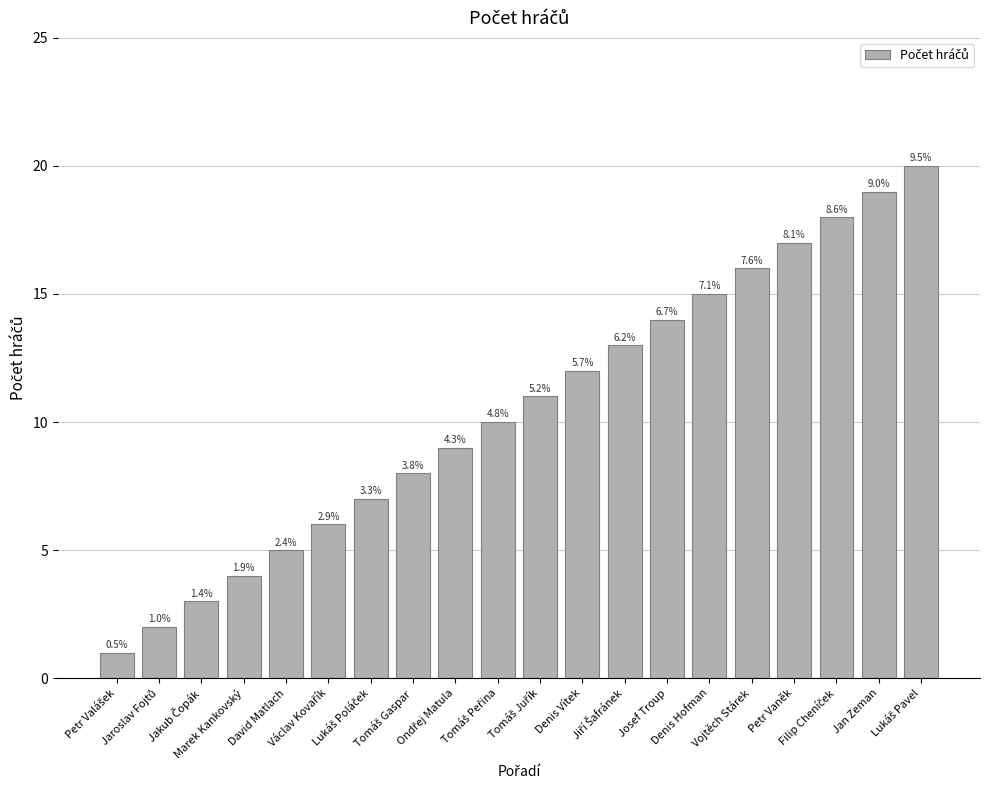

Are the bars grouped side by side (vs. stacked)?

No